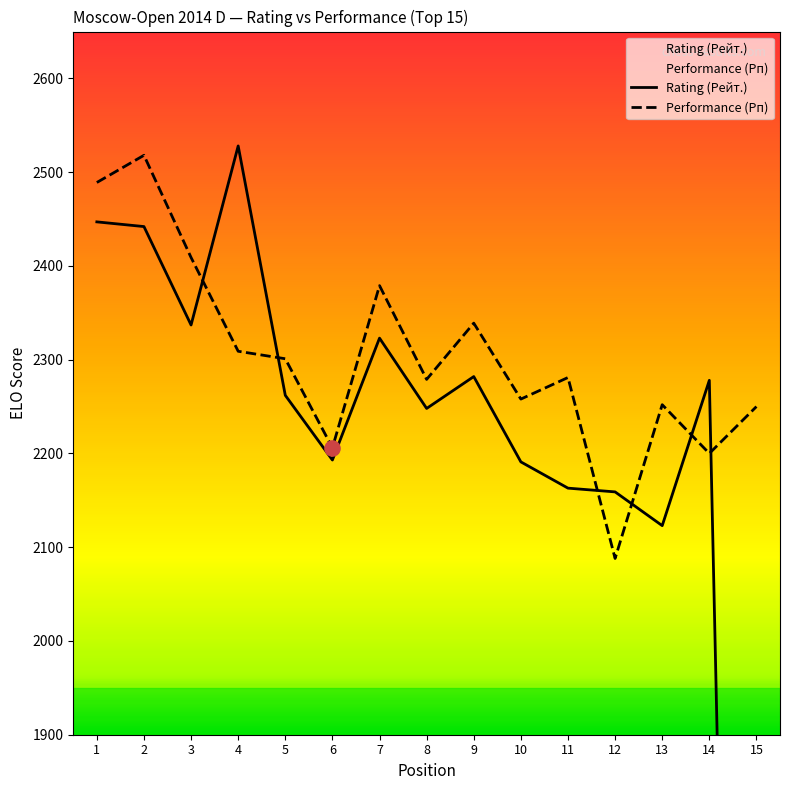

Which series contains the lowest Y value?

Rating (Рейт.)